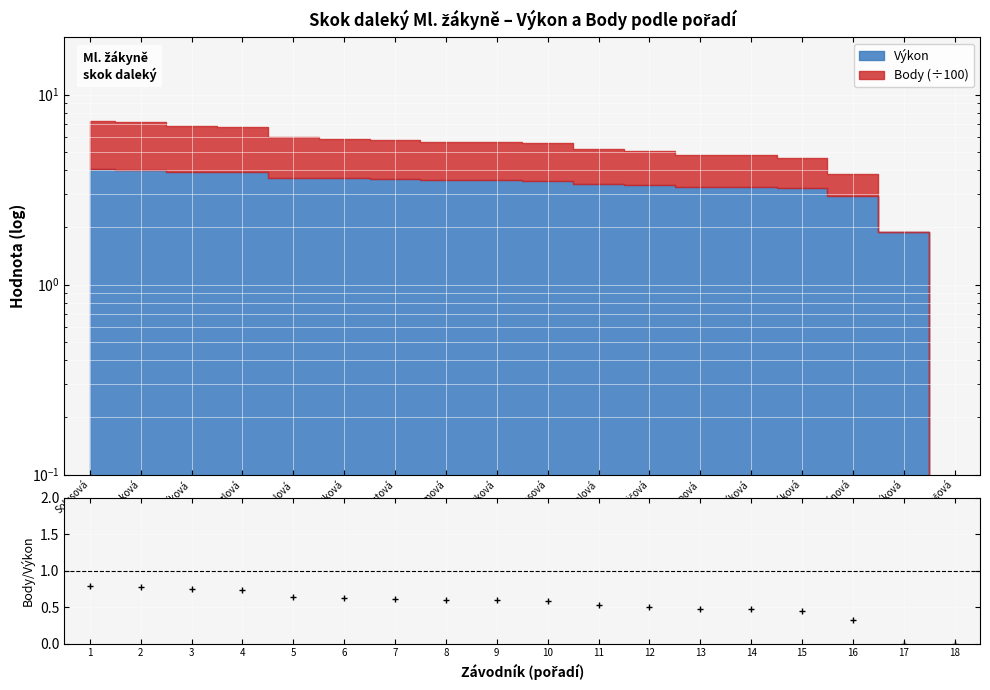

Which label corresponds to the smallest value in the chart?

17